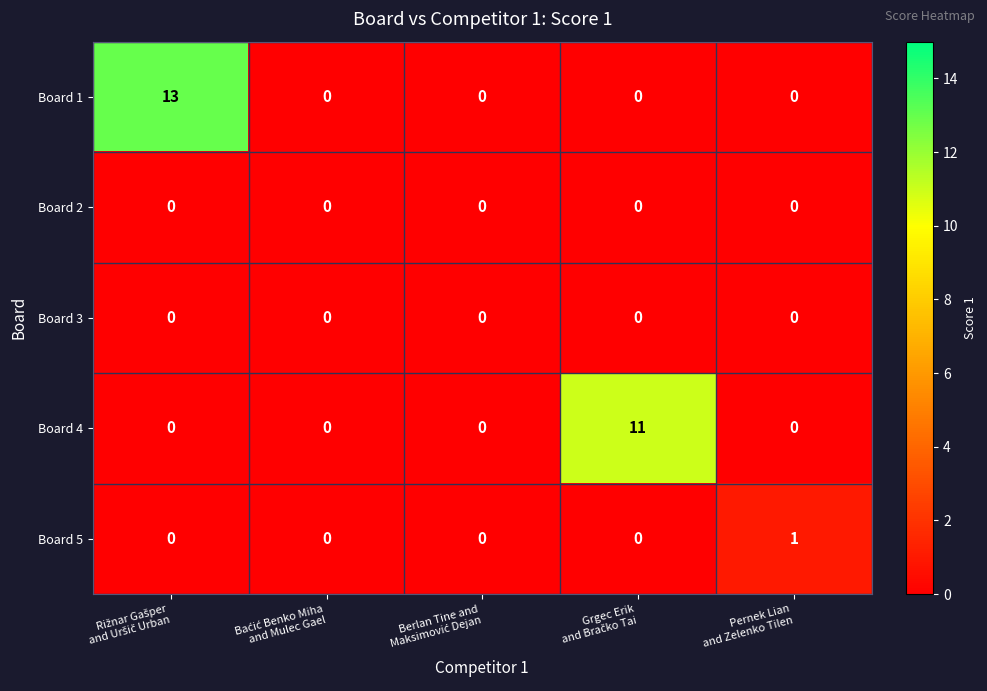

How many categories are shown in the chart?

5